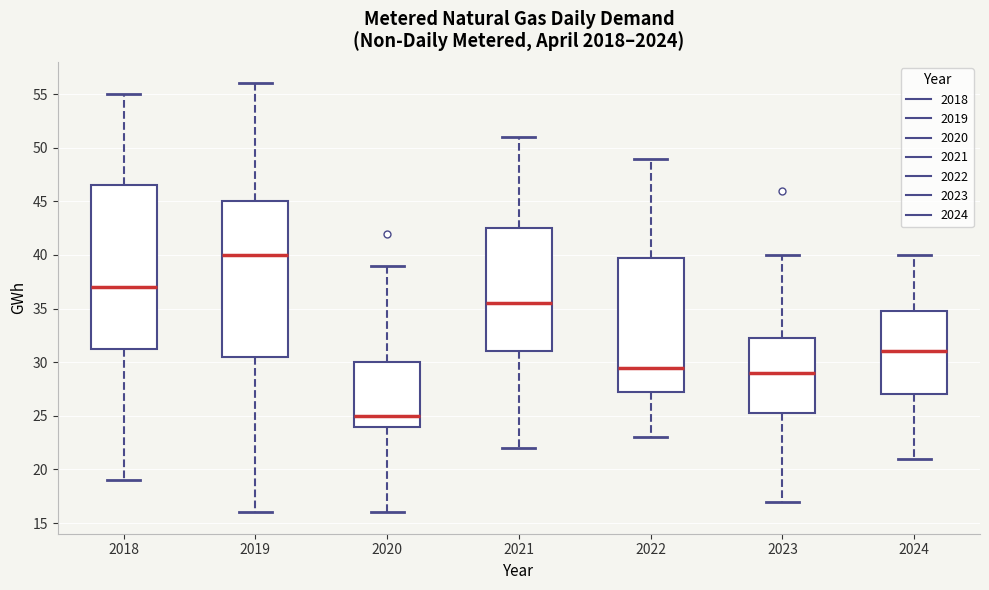

Which box's median line is the highest?

2019